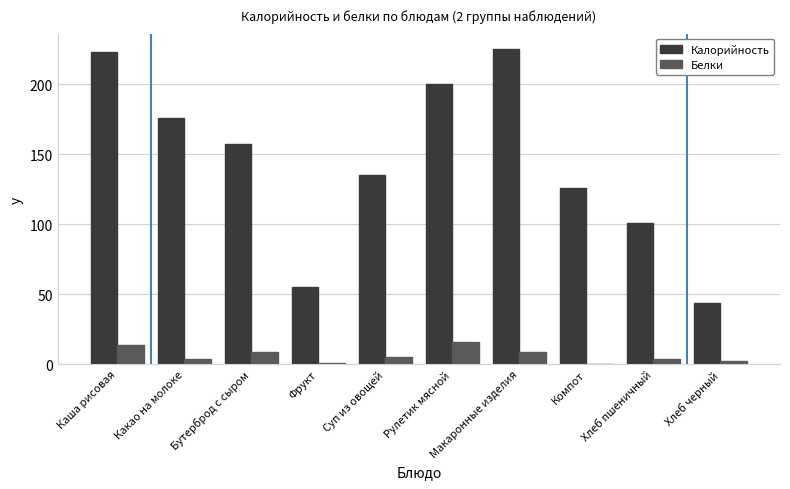

Which series has the largest total across all categories?

Калорийность